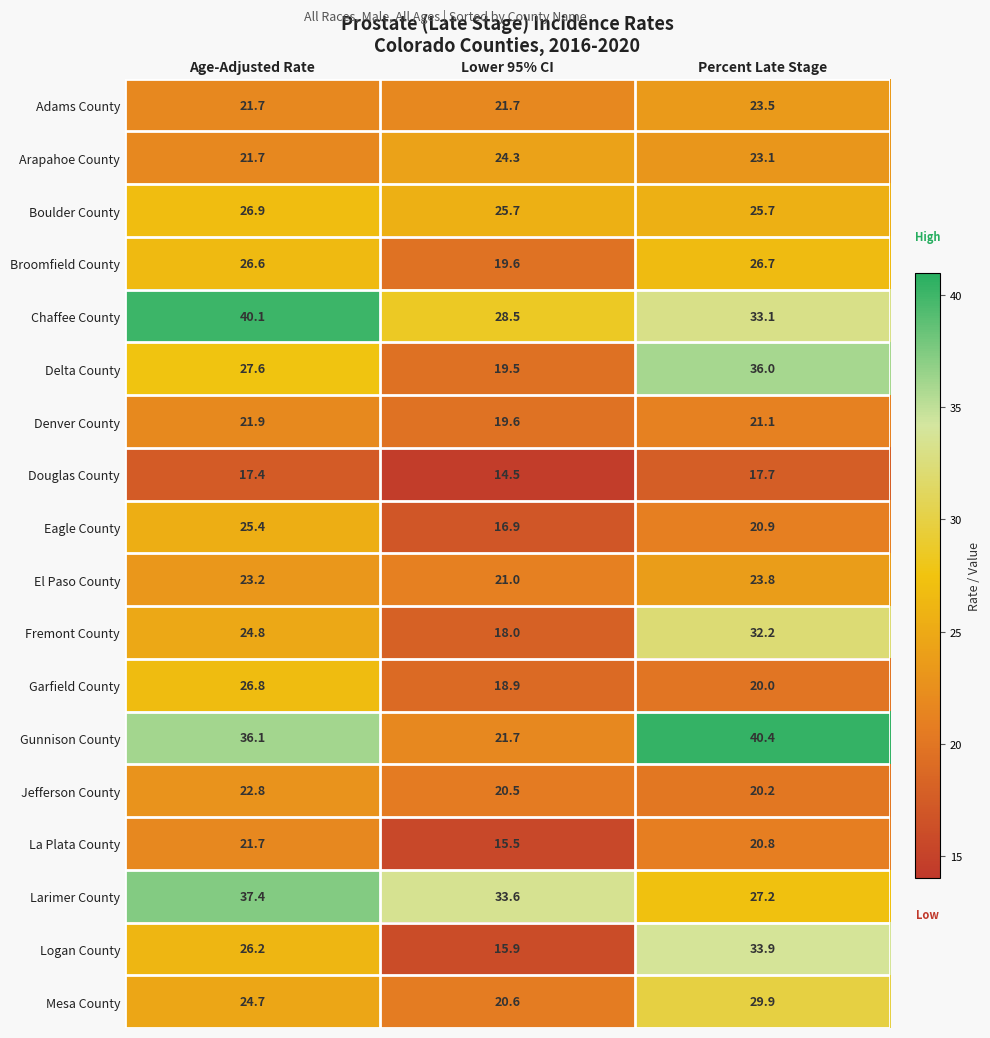

True or false: Arapahoe County has a value of 13.1 at Age-Adjusted Rate.

False